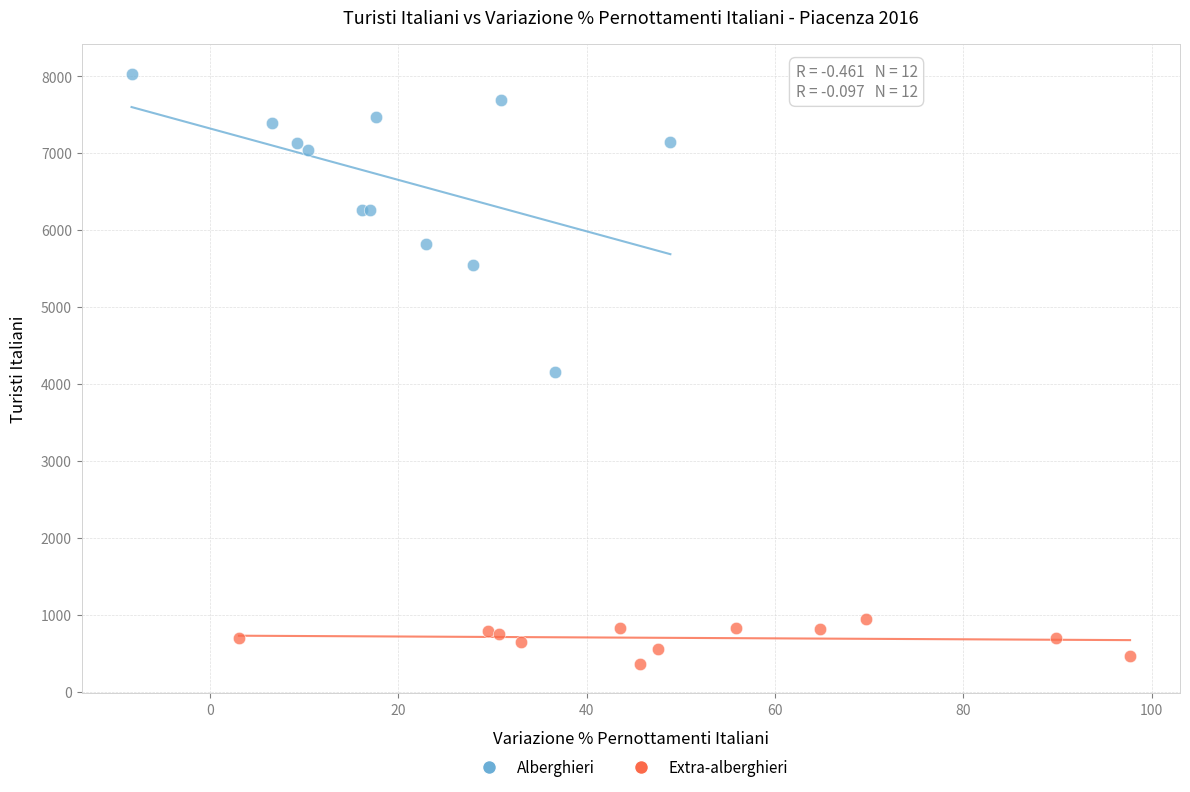

Which series reaches the maximum Y coordinate?

Alberghieri